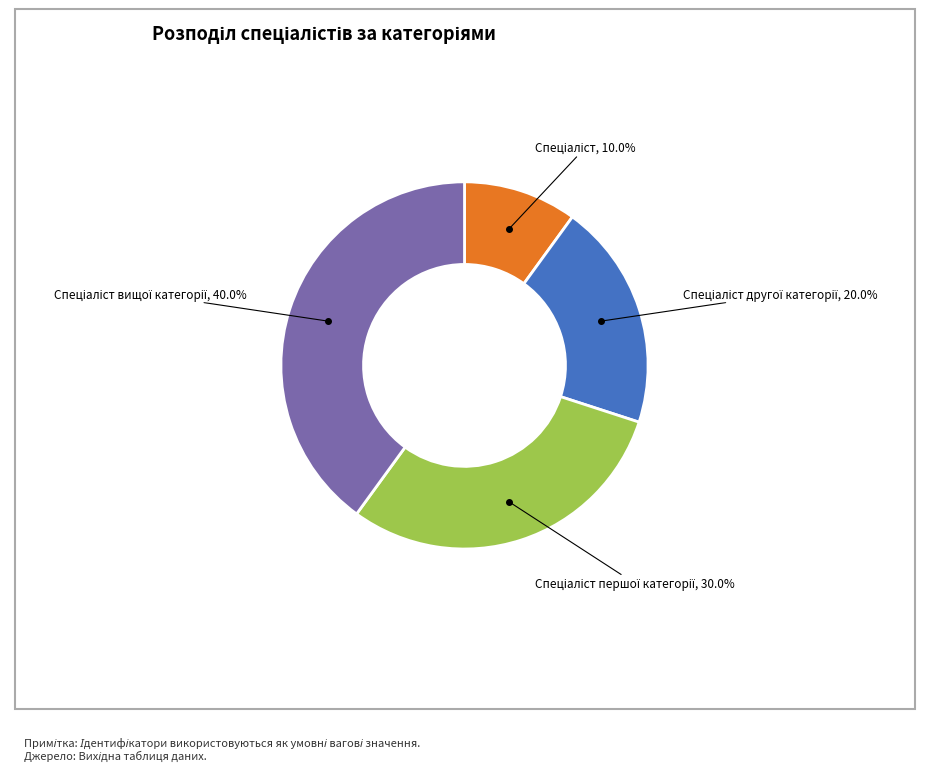

Is there any slice that represents more than half of the pie?

No